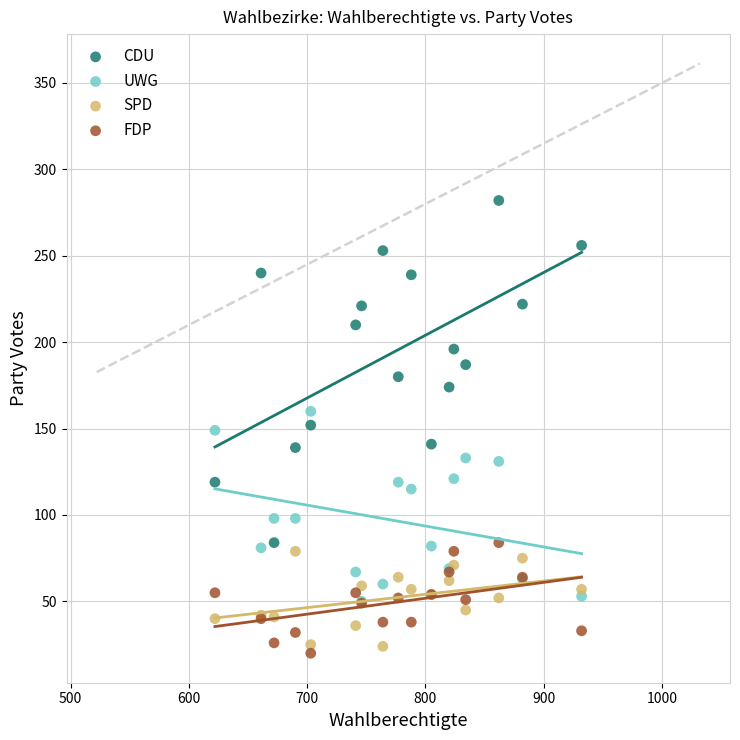

Which series has the largest Y range (max minus min)?

CDU